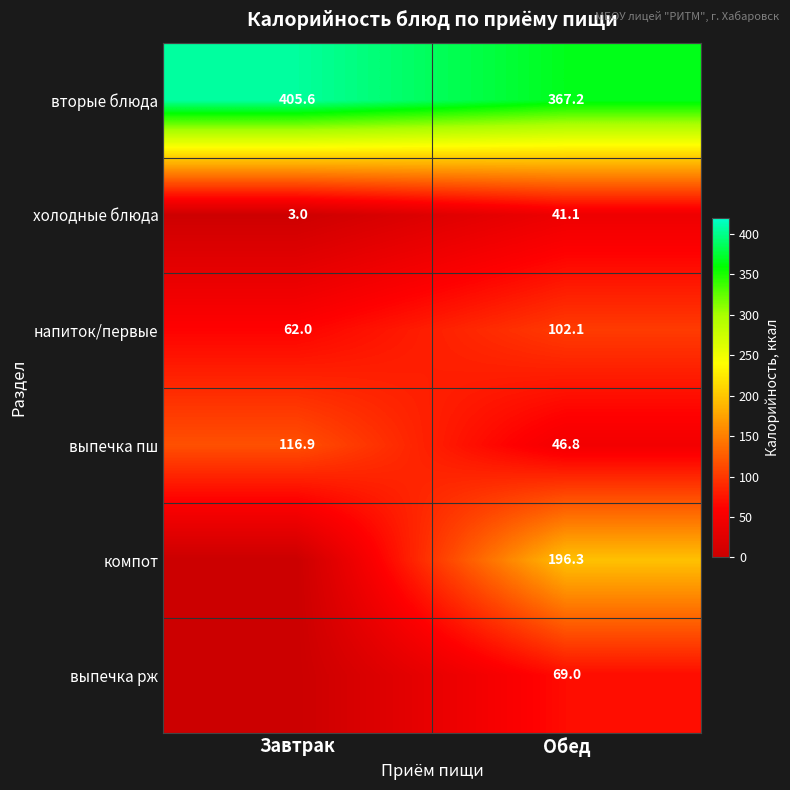

Where does the холодные блюда series first go above 41?

Обед